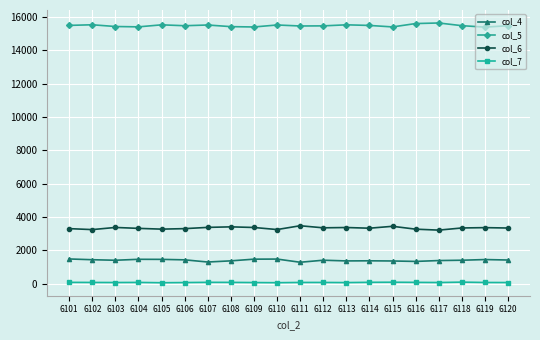

Rank the series by their maximum value, from highest to lowest.

col_5, col_6, col_4, col_7